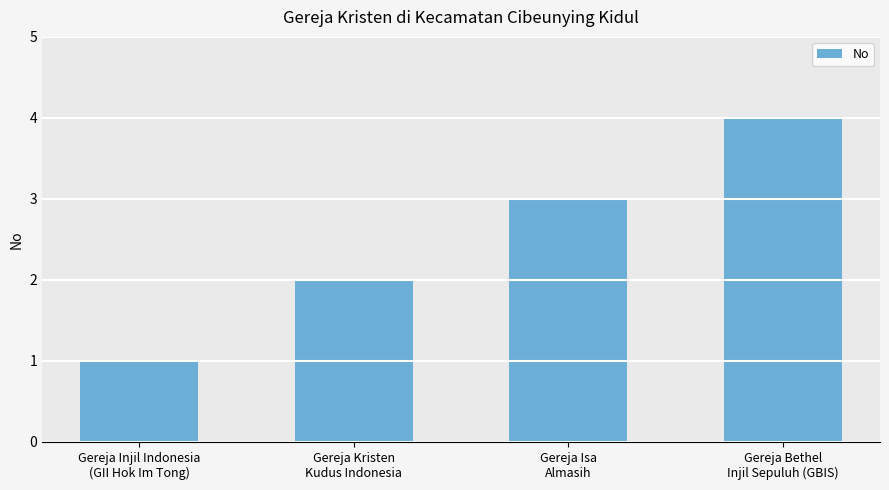

The value at Gereja Bethel
Injil Sepuluh (GBIS) is 6. True or false?

False